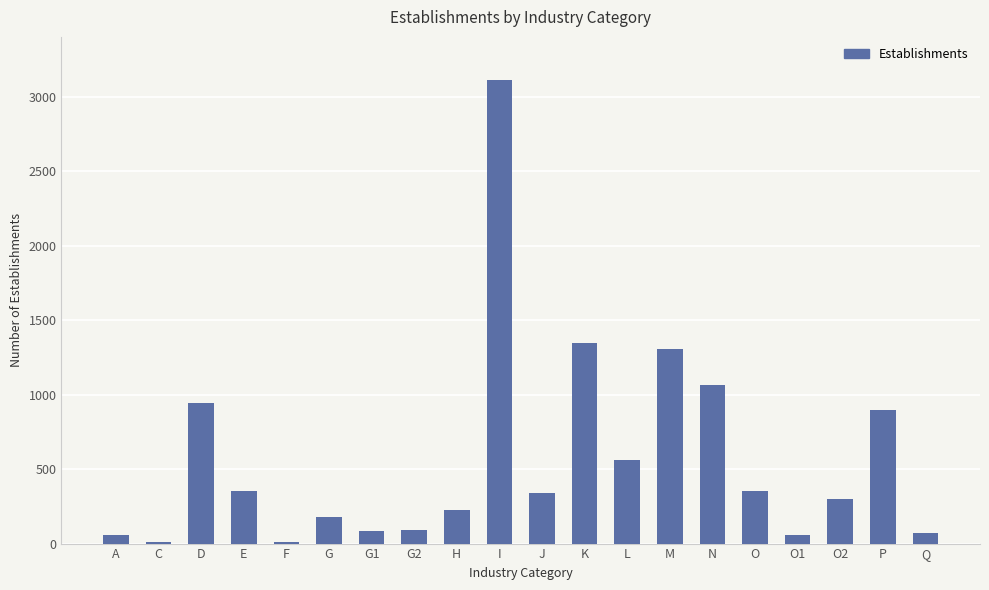

Is it true that the value at F is 10?

True